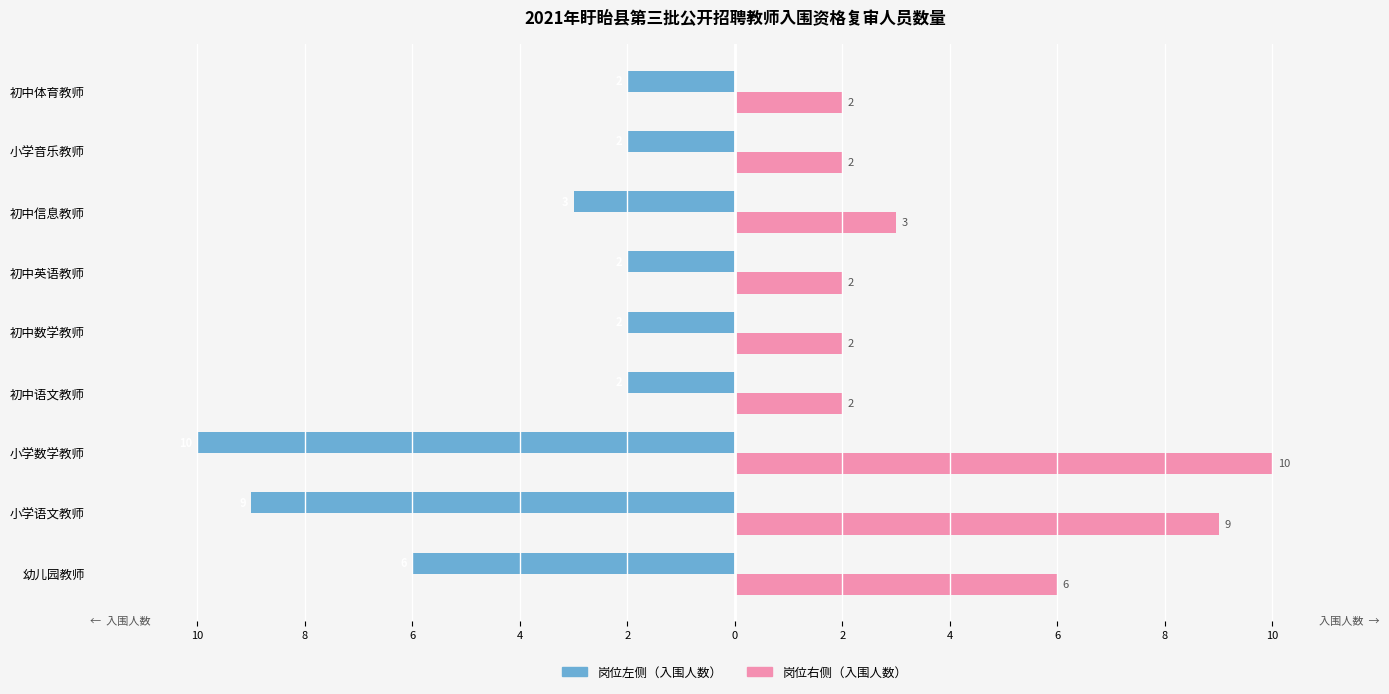

The value of 入围人数（左） at 小学数学教师 is -3. True or false?

False